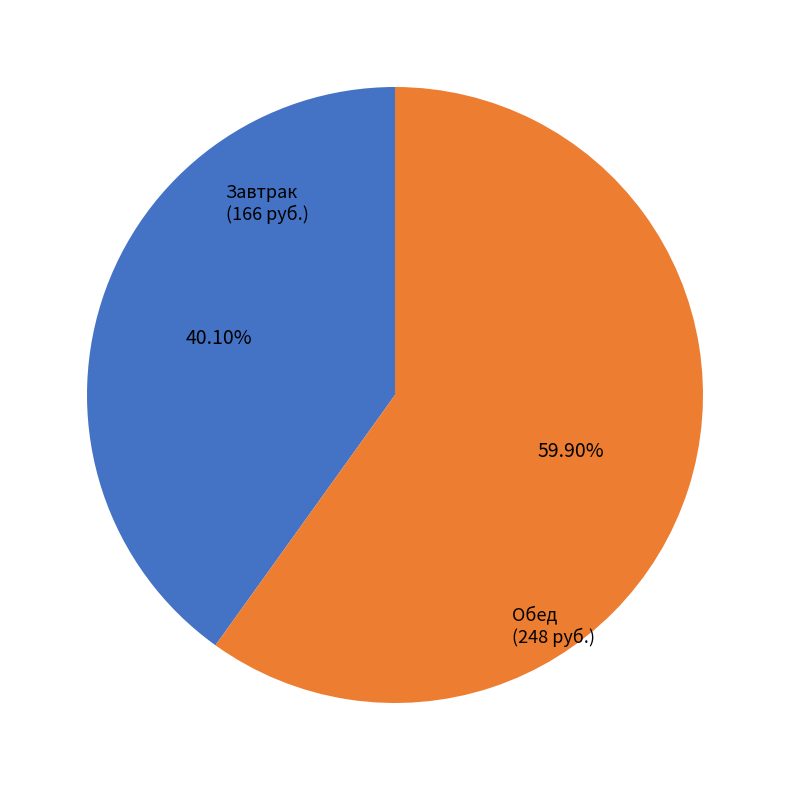

Between Завтрак (166 руб.) and Обед (248 руб.), which is larger?

Обед (248 руб.)